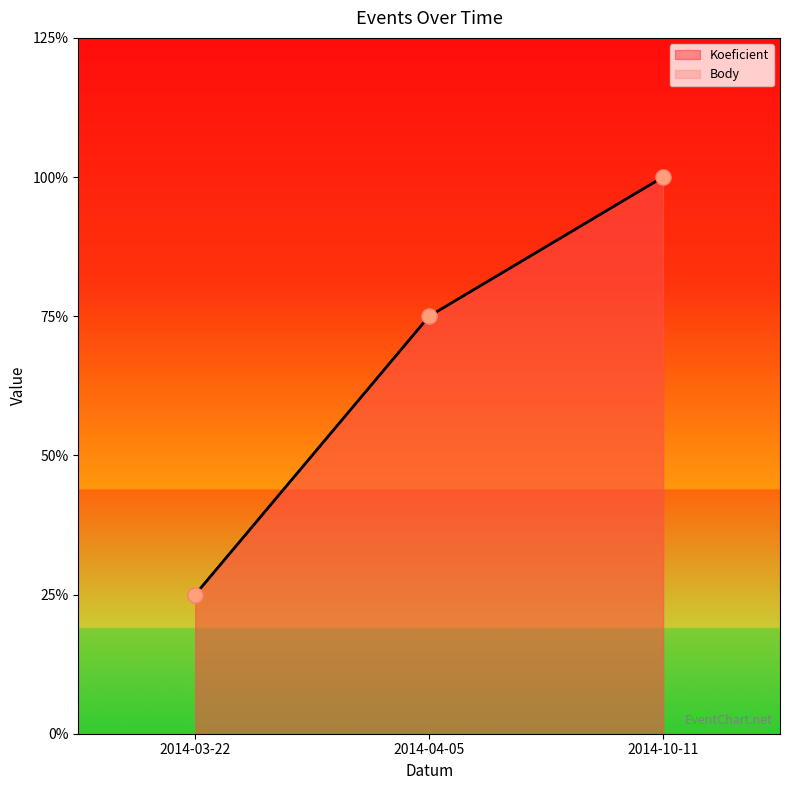

Is the value of Body at 2014-10-11 greater than the value of Koeficient at 2014-04-05?

Yes